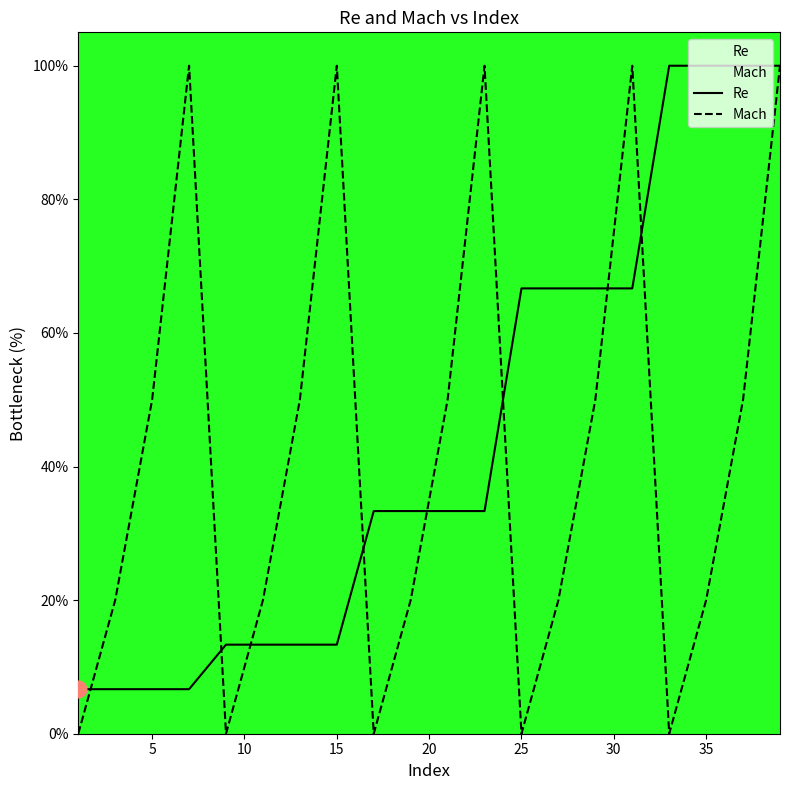

How many interior local valleys does the Mach series have?

4